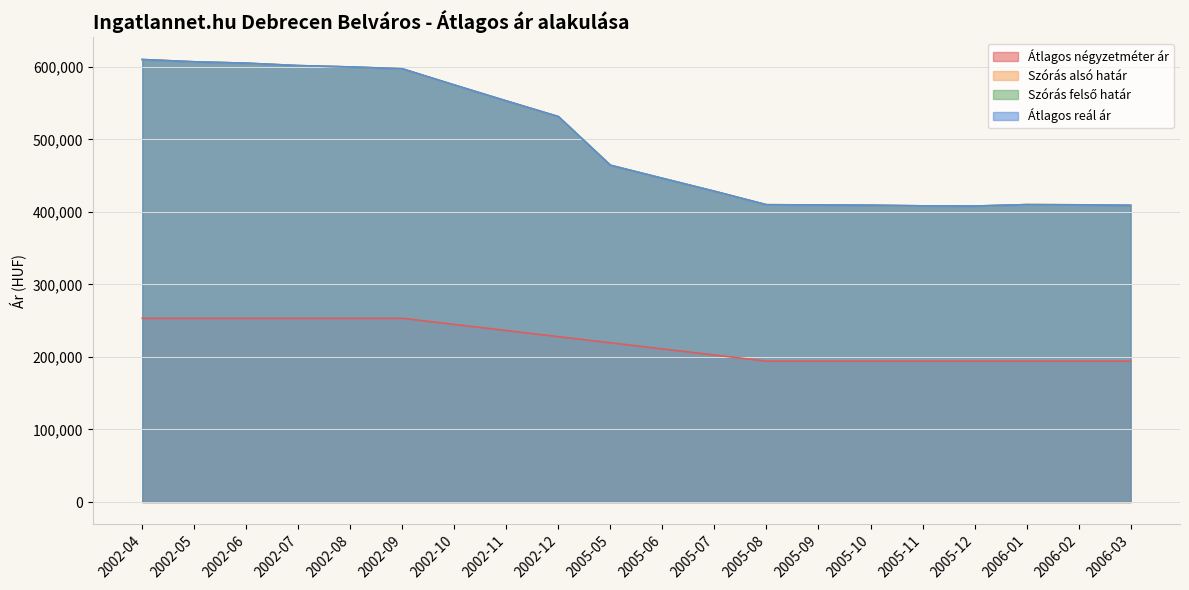

What is the lowest value of the Szórás alsó határ series?

408078